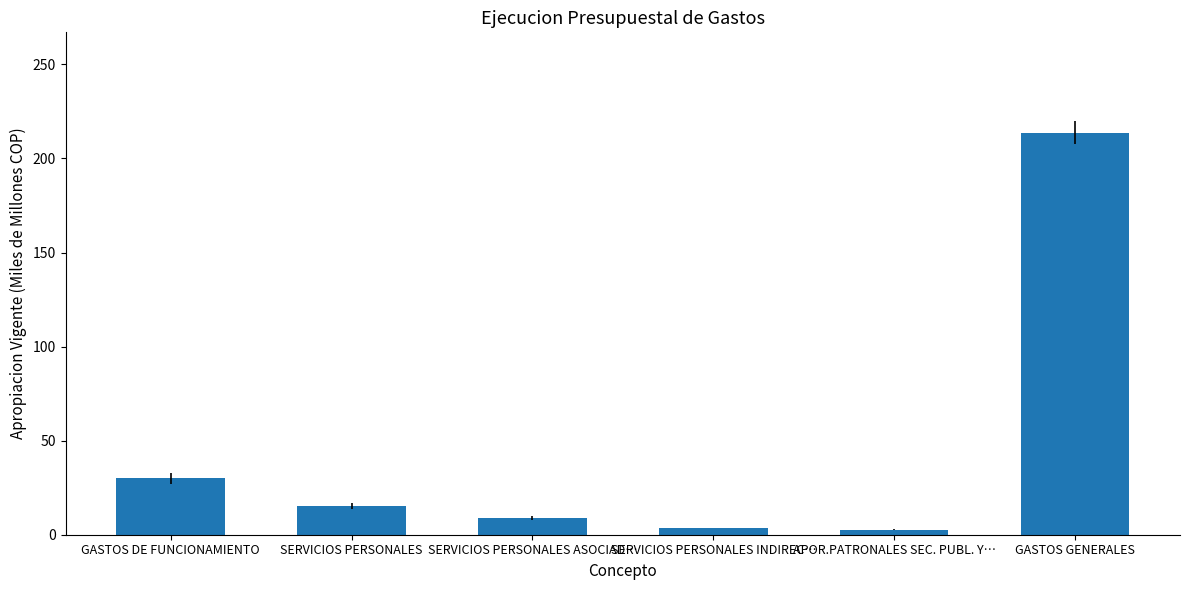

What is the value of the 3rd bar from the left?

9.0